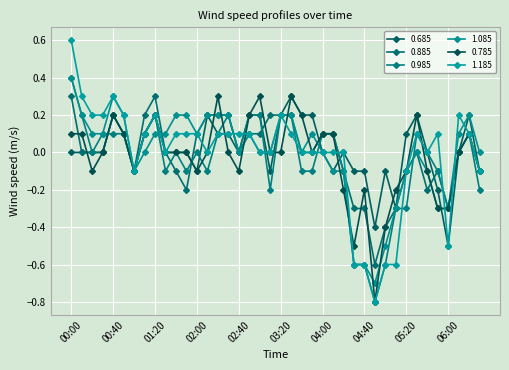

True or false: 1.085 has more than 1 points higher than both neighbors.

True